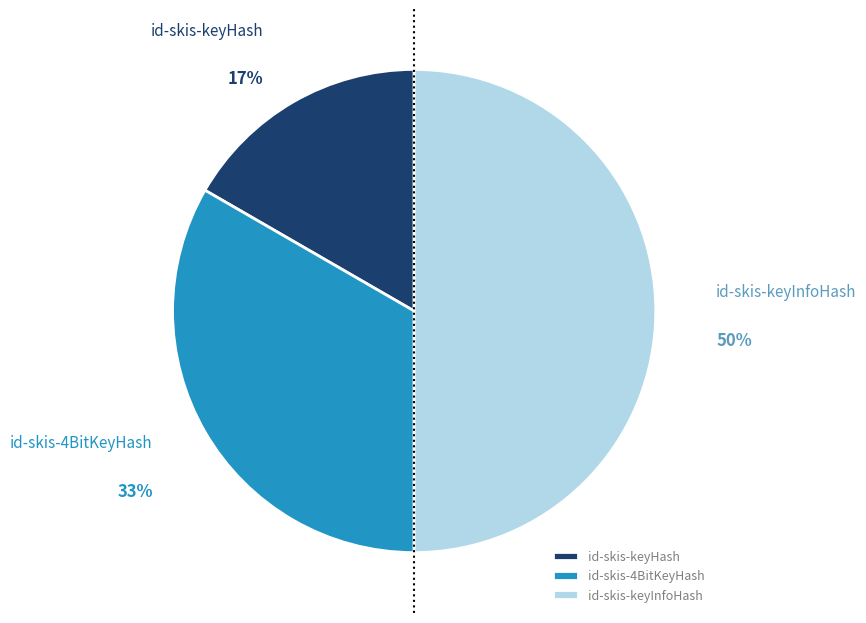

To the nearest percent, what is the difference between the largest and smallest slice percentages?

33%